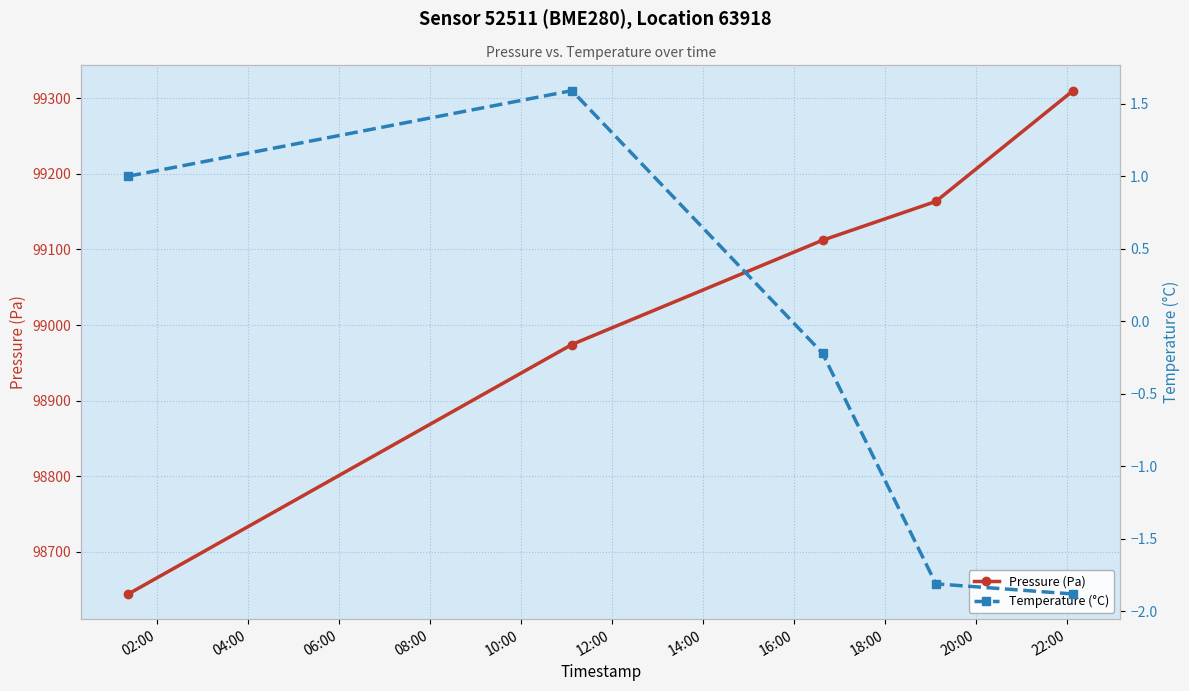

True or false: Pressure (Pa) and Temperature (°C) intersect in this chart.

False